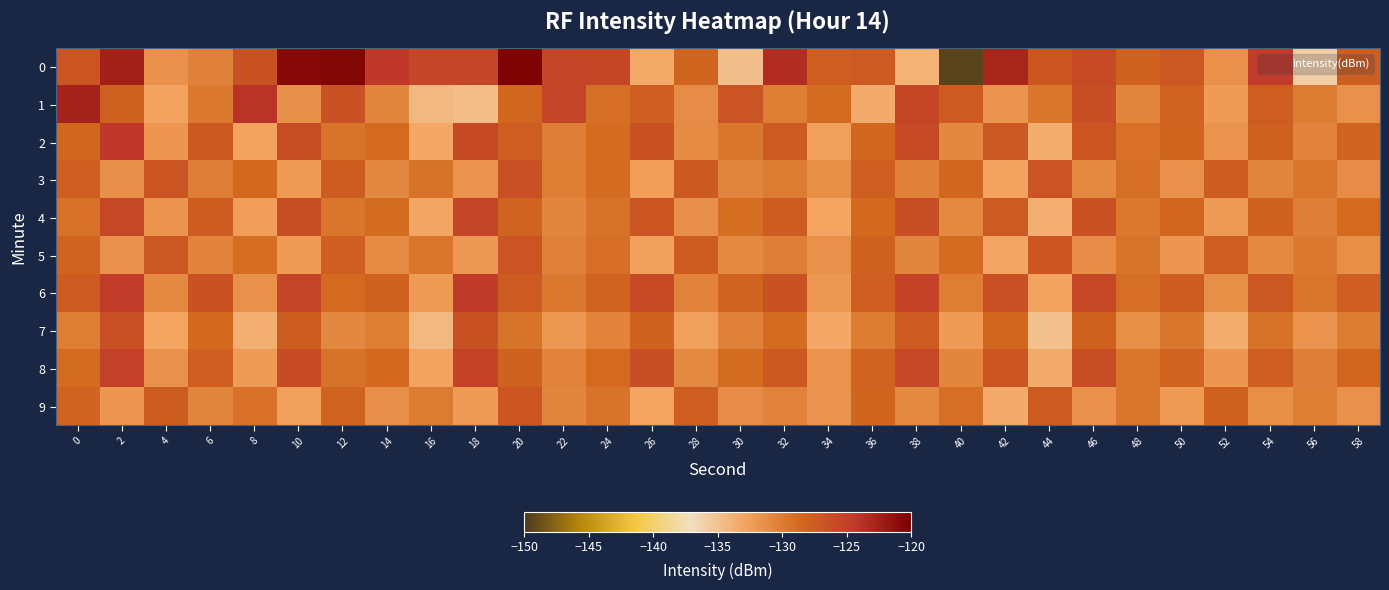

List the series in order of their peak value, lowest first.

9, 5, 3, 7, 4, 8, 6, 2, 1, 0